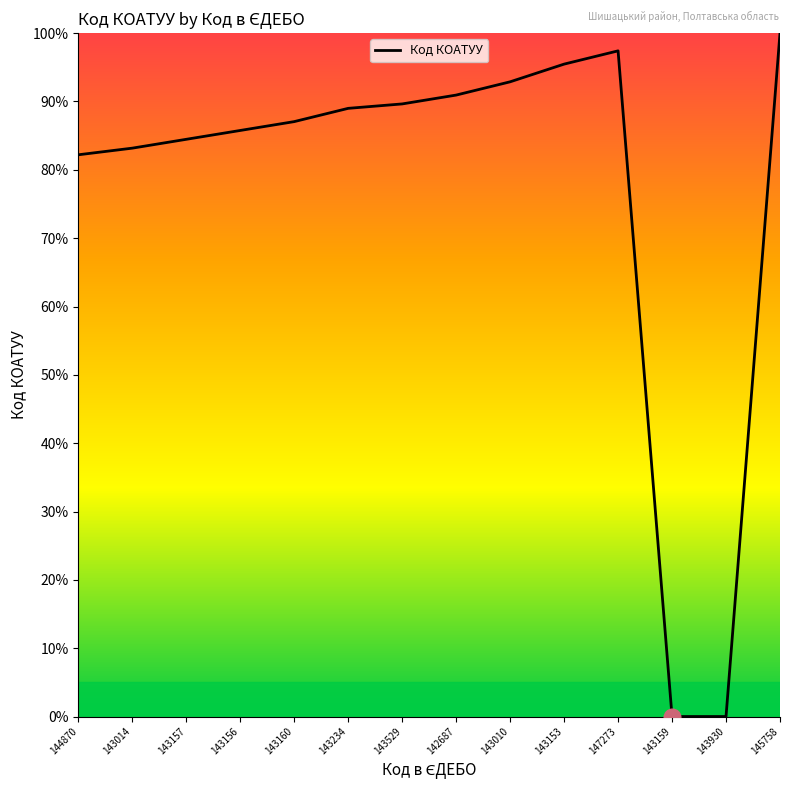

Which category has the highest value across all series?

145758